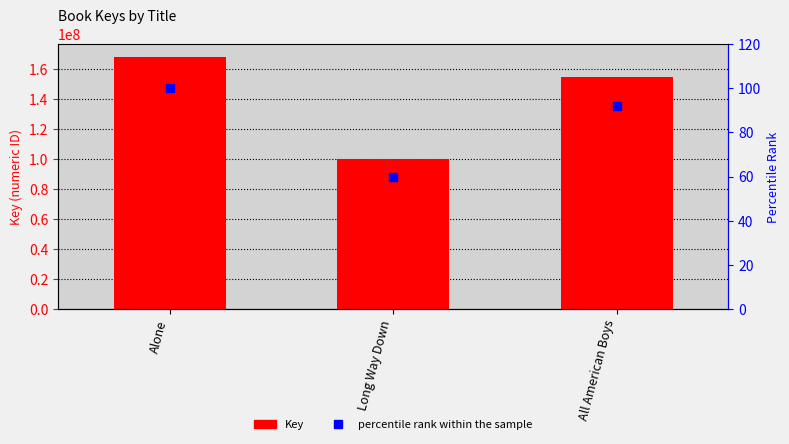

Is the value of percentile rank within the sample at All American Boys greater than the value of Key at Long Way Down?

No